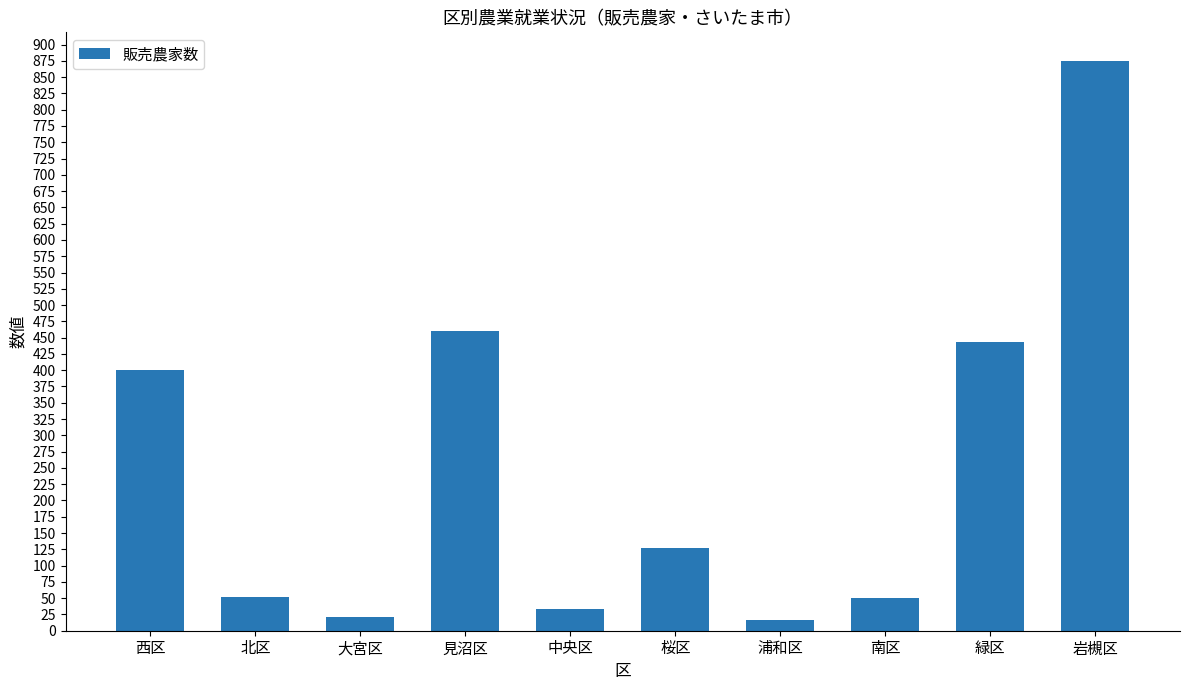

What is the change in value from 見沼区 to 南区?

-410